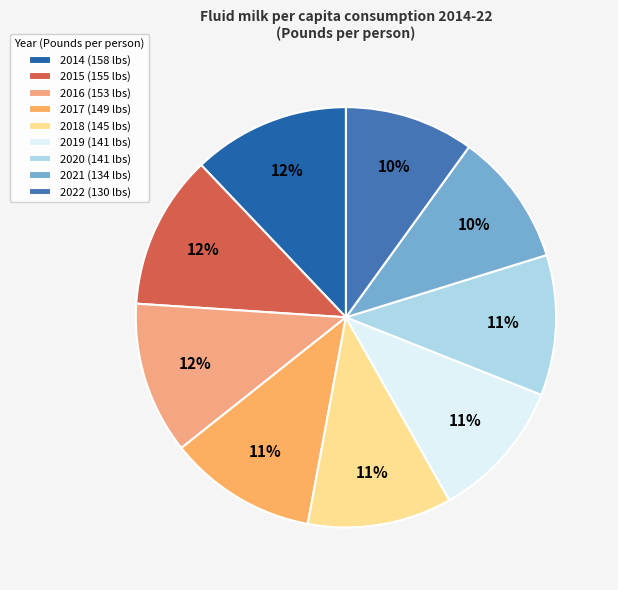

To the nearest percent, what is the average slice percentage?

11%